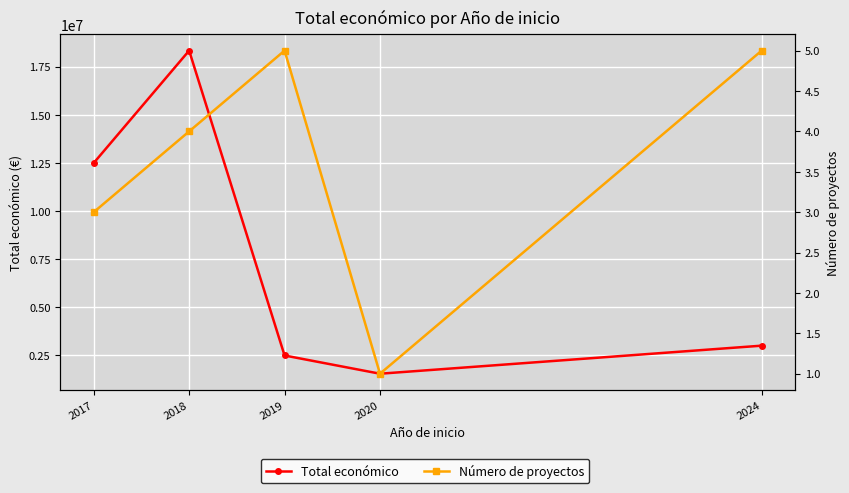

True or false: Total económico has a value of 12488548 at 2017.

True